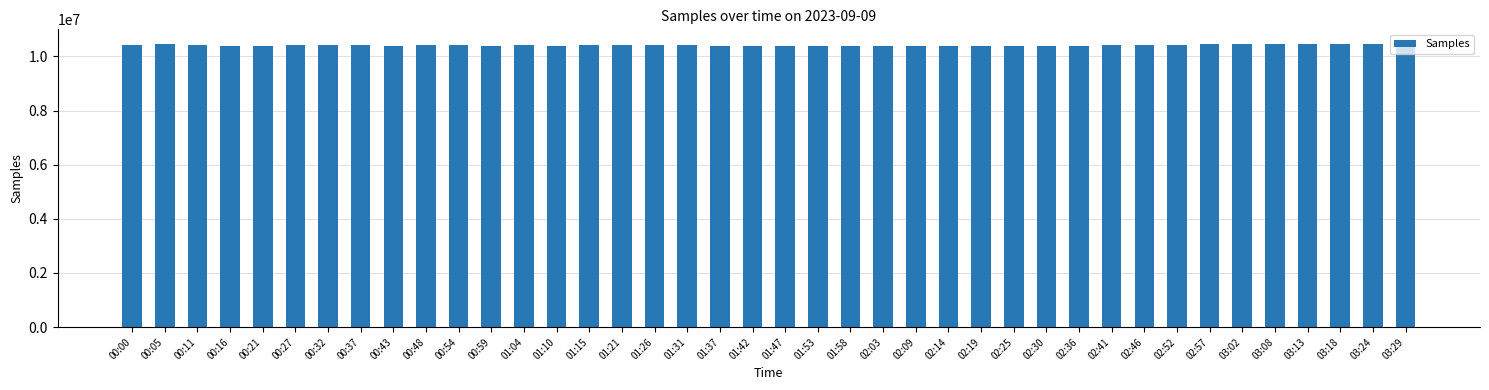

What value does the data have at 02:41?

10426175